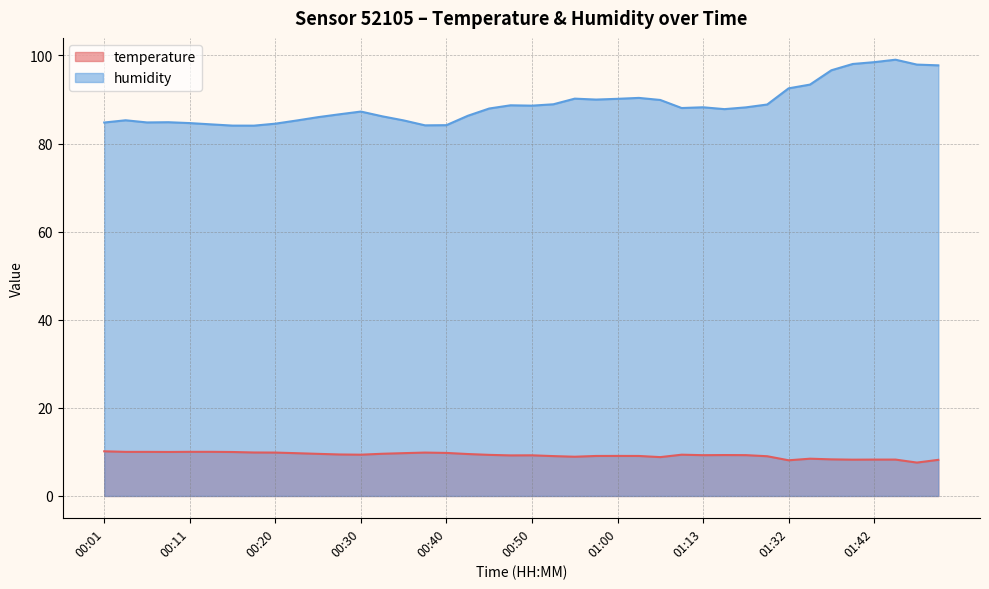

The value of humidity at 01:24 is 36.0. True or false?

False